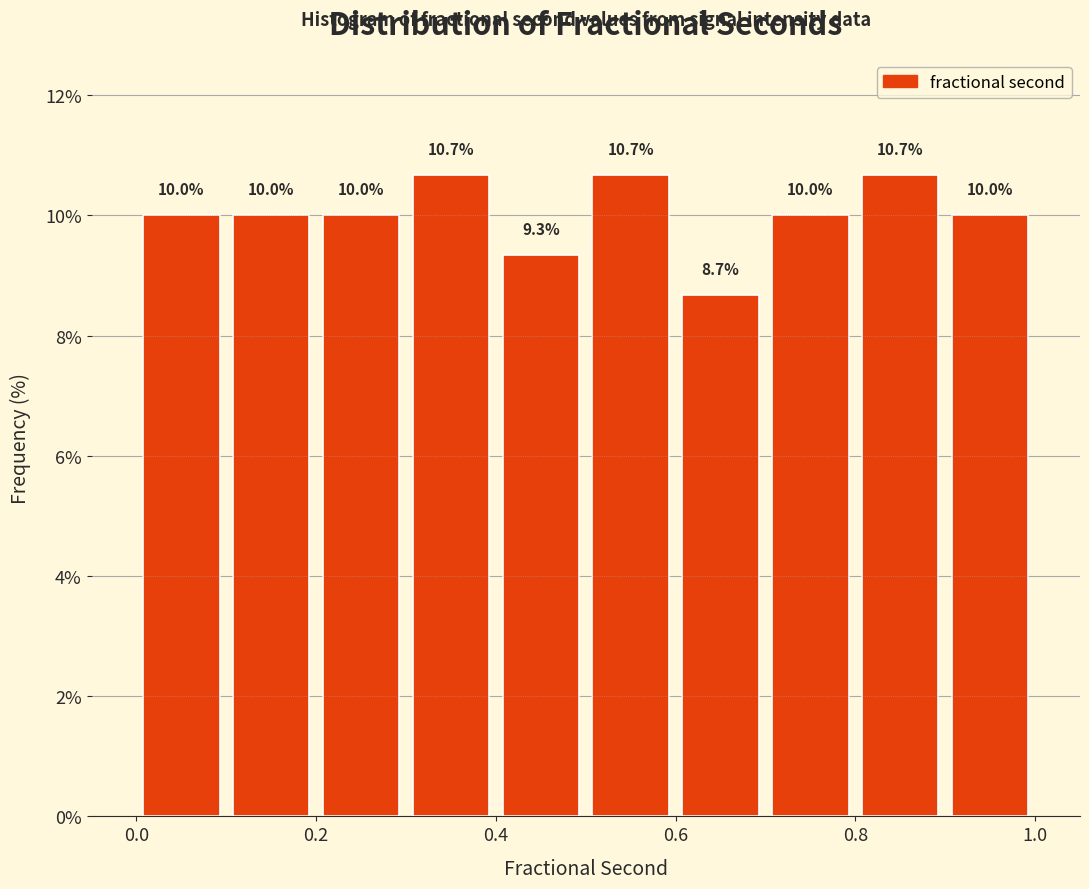

Reading left to right, list every bar in this chart as the range it spans on the x-axis followed by its height.

0.0 to 0.1: 10.0
0.1 to 0.2: 10.0
0.2 to 0.3: 10.0
0.3 to 0.4: 10.7
0.4 to 0.5: 9.3
0.5 to 0.6: 10.7
0.6 to 0.7: 8.7
0.7 to 0.8: 10.0
0.8 to 0.9: 10.7
0.9 to 1.0: 10.0